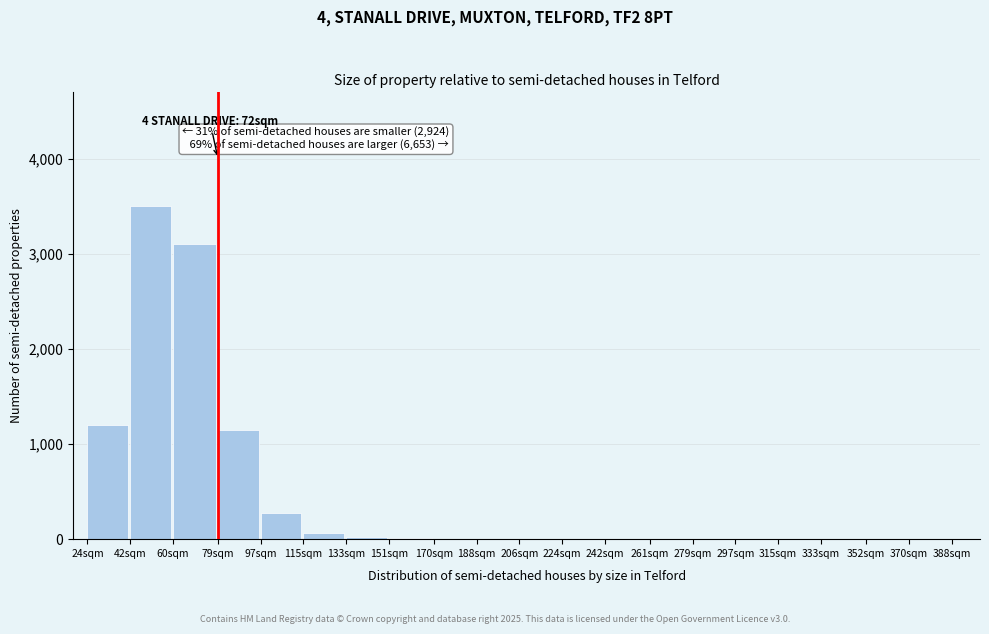

Is it true that the value at 24sqm is 464?

False